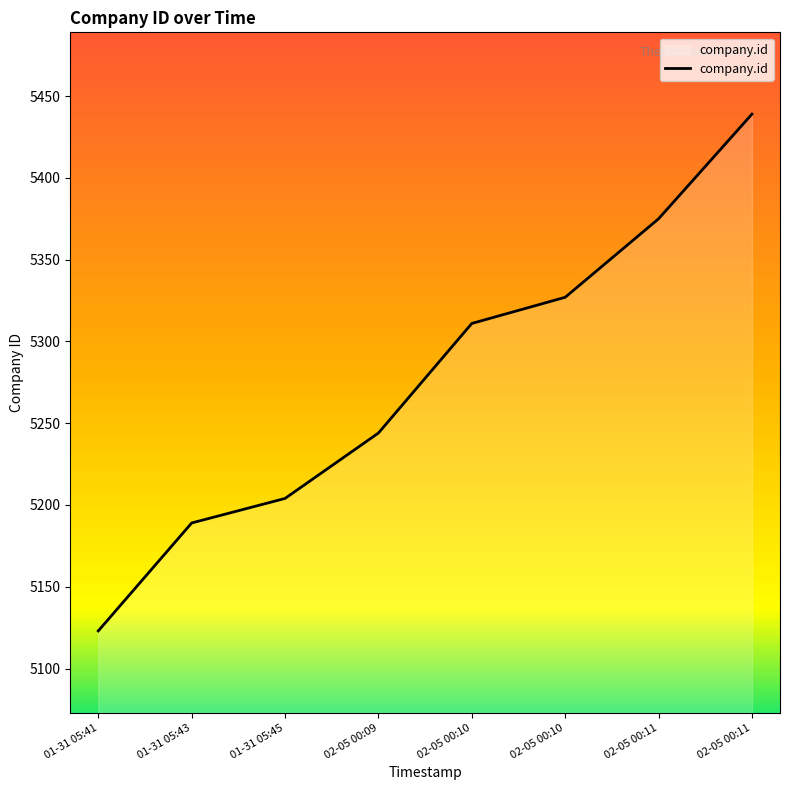

How many series are shown in this chart?

1